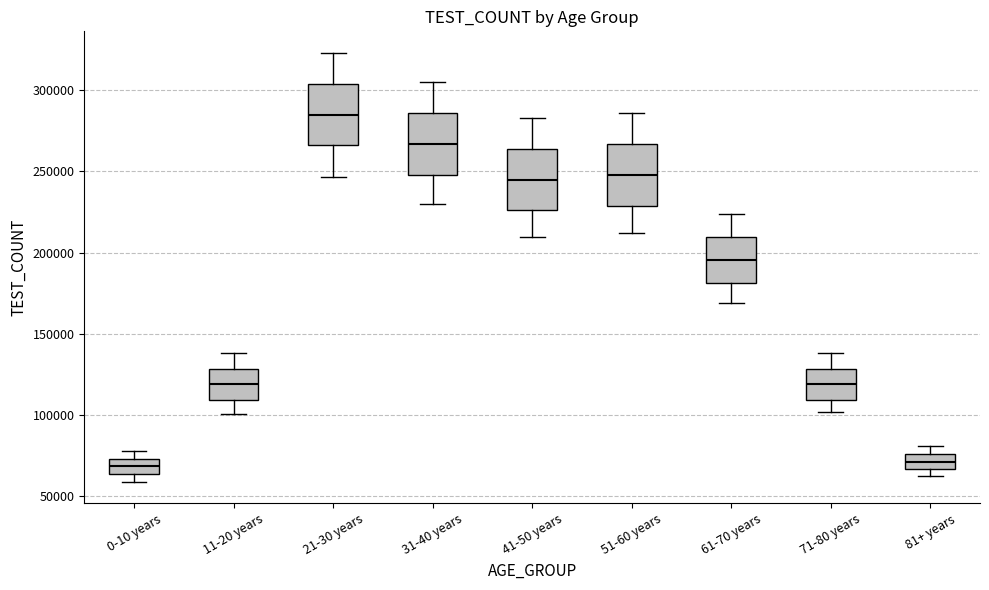

Reading left to right, transcribe this box plot: for each box, give where its median line is, the range the box spans, and where its two whiskers end, as read against the y-axis. The values are not printed on the chart, so give them approximately, as read against the axis.

0-10 years: median 70000, box 65000 to 75000, whiskers 60000 to 80000
11-20 years: median 120000, box 110000 to 130000, whiskers 100000 to 140000
21-30 years: median 285000, box 265000 to 305000, whiskers 245000 to 325000
31-40 years: median 265000, box 250000 to 285000, whiskers 230000 to 305000
41-50 years: median 245000, box 225000 to 265000, whiskers 210000 to 285000
51-60 years: median 250000, box 230000 to 265000, whiskers 210000 to 285000
61-70 years: median 195000, box 180000 to 210000, whiskers 170000 to 225000
71-80 years: median 120000, box 110000 to 130000, whiskers 100000 to 140000
81+ years: median 70000, box 65000 to 75000, whiskers 65000 (just below the box's lower edge) to 80000